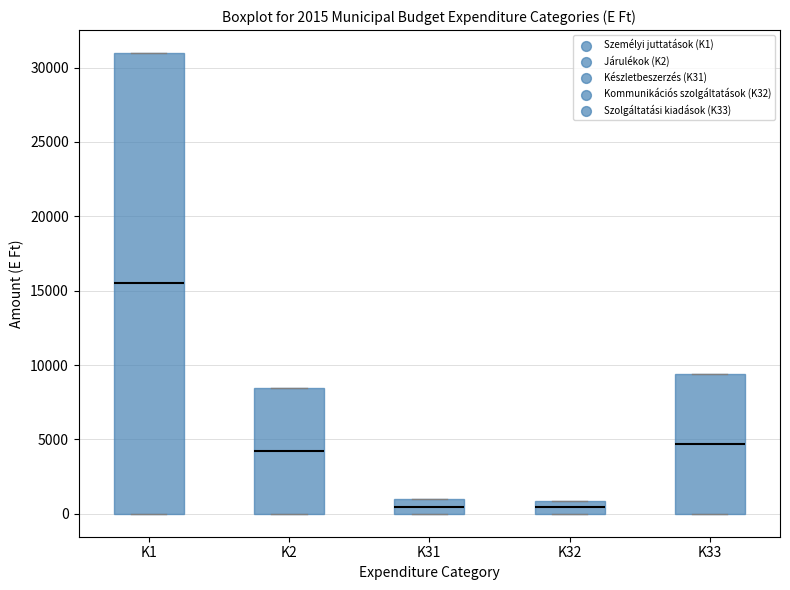

Reading left to right, transcribe this box plot: for each box, give where its median line is, the range the box spans, and where its two whiskers end, as read against the y-axis. The values are not printed on the chart, so give them approximately, as read against the axis.

K1: median 15500, box 0 to 31000, whiskers 0 to 31000
K2: median 4000, box 0 to 8500, whiskers 0 to 8500
K31: median 500, box 0 to 1000, whiskers 0 to 1000
K32: median 500, box 0 to 1000, whiskers 0 to 1000
K33: median 4500, box 0 to 9500, whiskers 0 to 9500